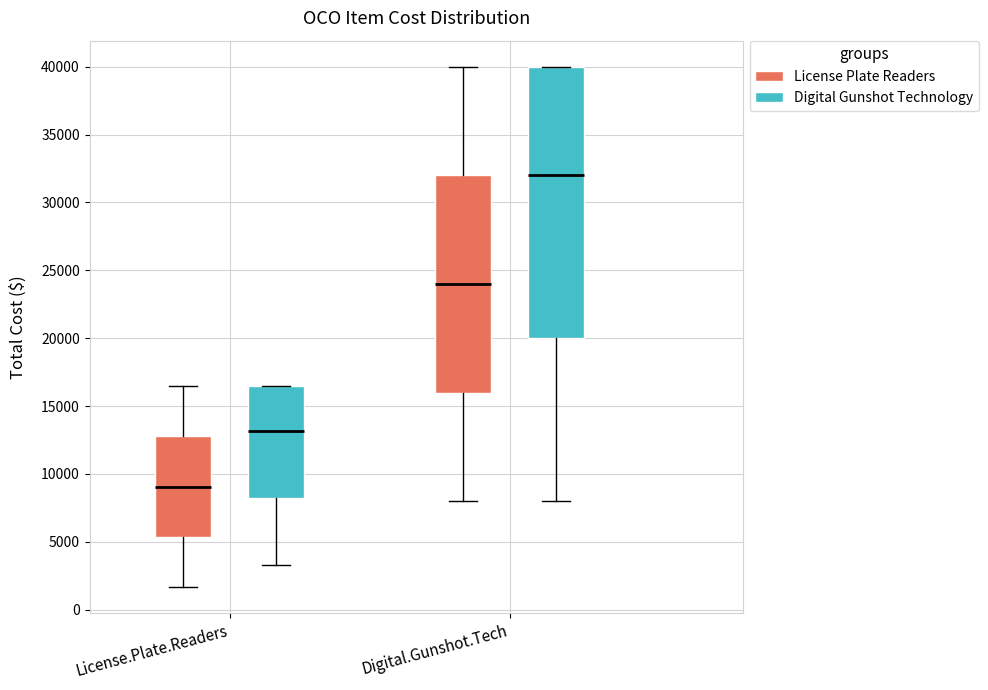

Which box's median line is the highest?

Digital.Gunshot.Tech (Digital Gunshot Technology)